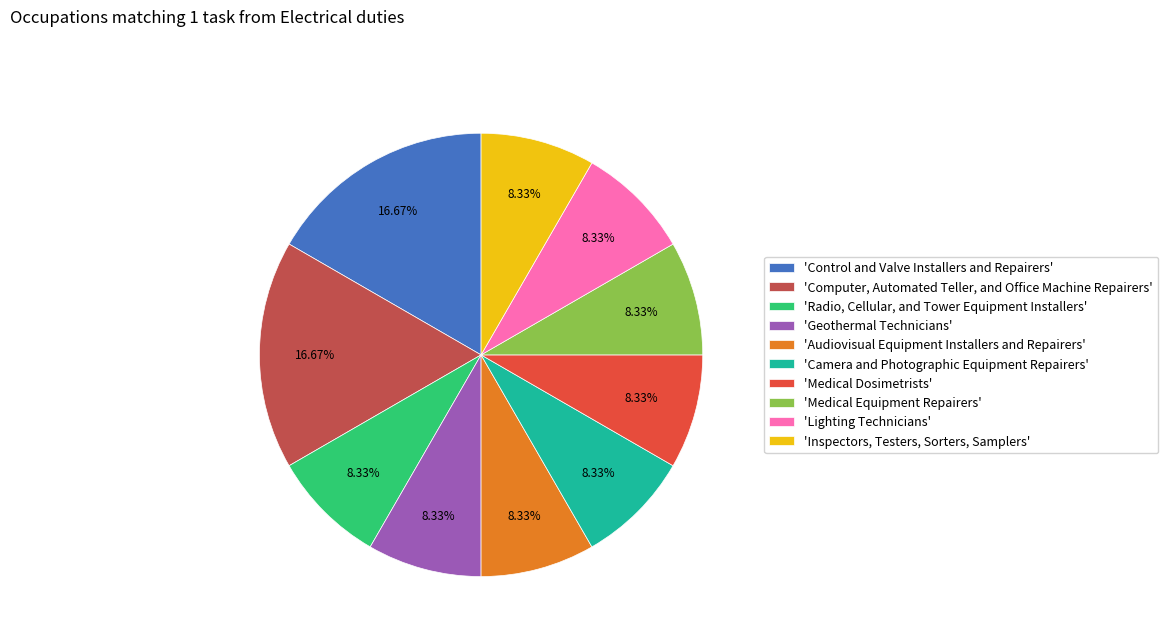

How many slices are in this pie chart?

10